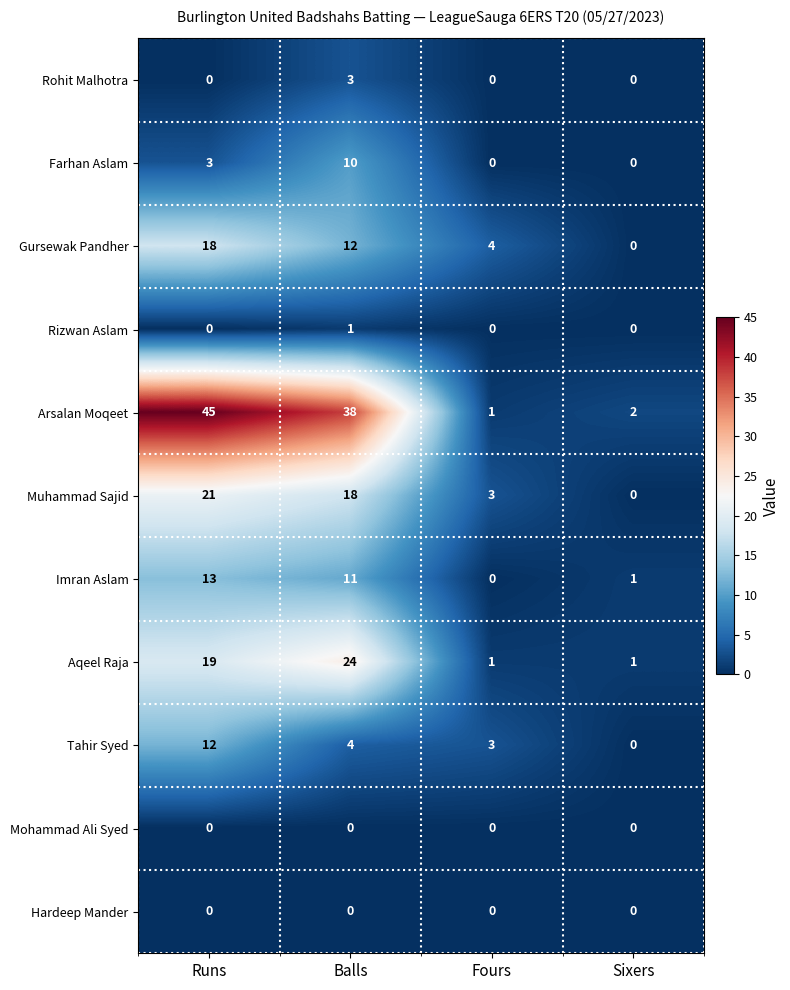

At which category is the sum across all series the highest?

Runs